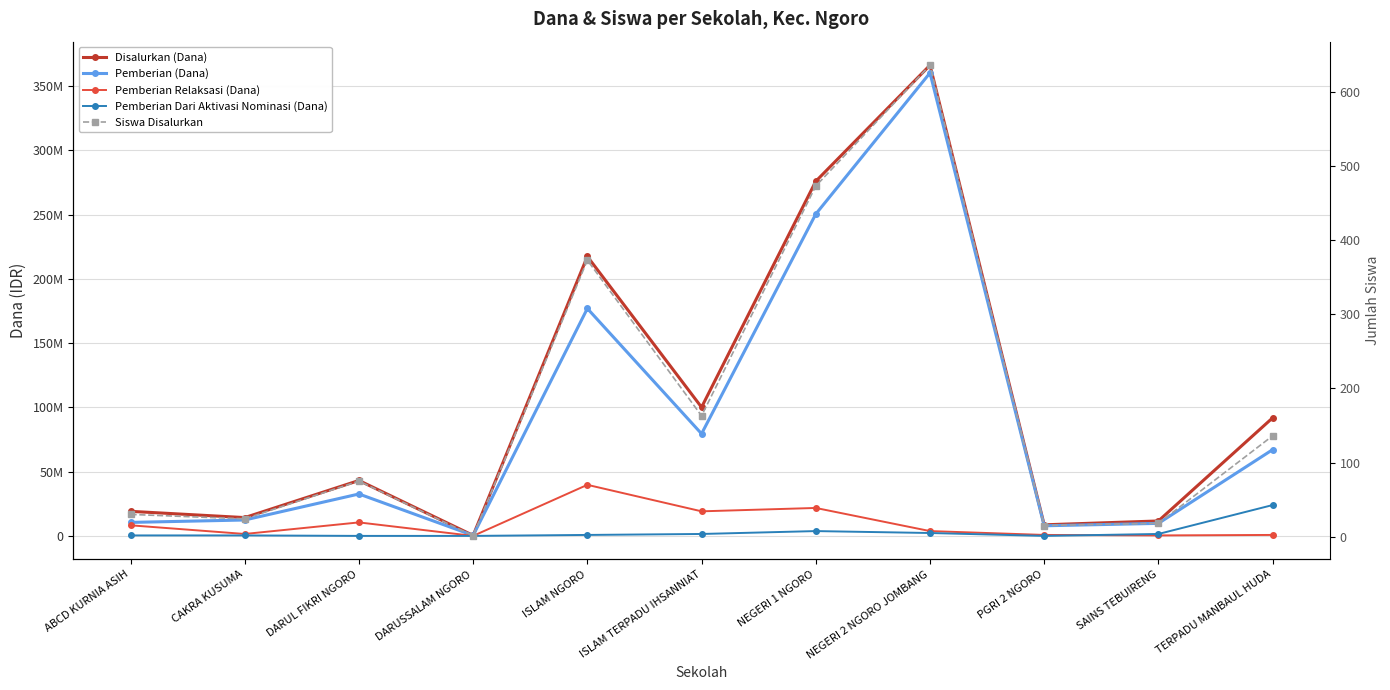

Reading left to right, extract all data points from this chart.

Disalurkan (Dana): 19125000	14250000	43125000	375000	217500000	100125000	276000000	366375000	8625000	11625000	91875000
Pemberian (Dana): 10500000	12375000	32625000	375000	177000000	79500000	250500000	360375000	7875000	9750000	67125000
Pemberian Relaksasi (Dana): 8250000	1500000	10500000	0	39750000	19125000	21750000	3750000	750000	375000	750000
Pemberian Dari Aktivasi Nominasi (Dana): 375000	375000	0	0	750000	1500000	3750000	2250000	0	1500000	24000000
Siswa Disalurkan: 30	24	75	1	373	163	473	636	15	18	136